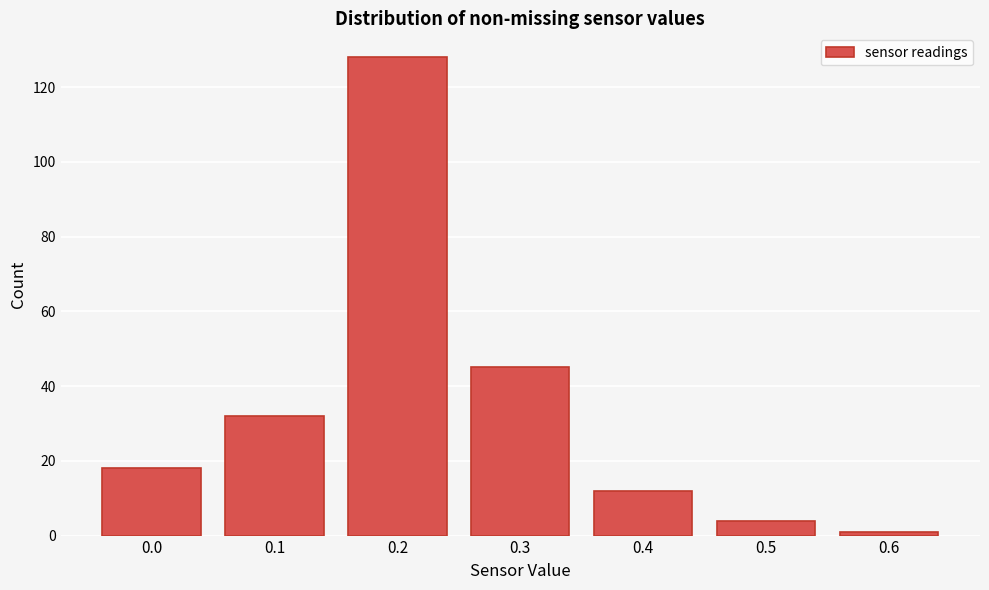

Reading right to left, extract all data points from this chart.

1	4	12	45	128	32	18